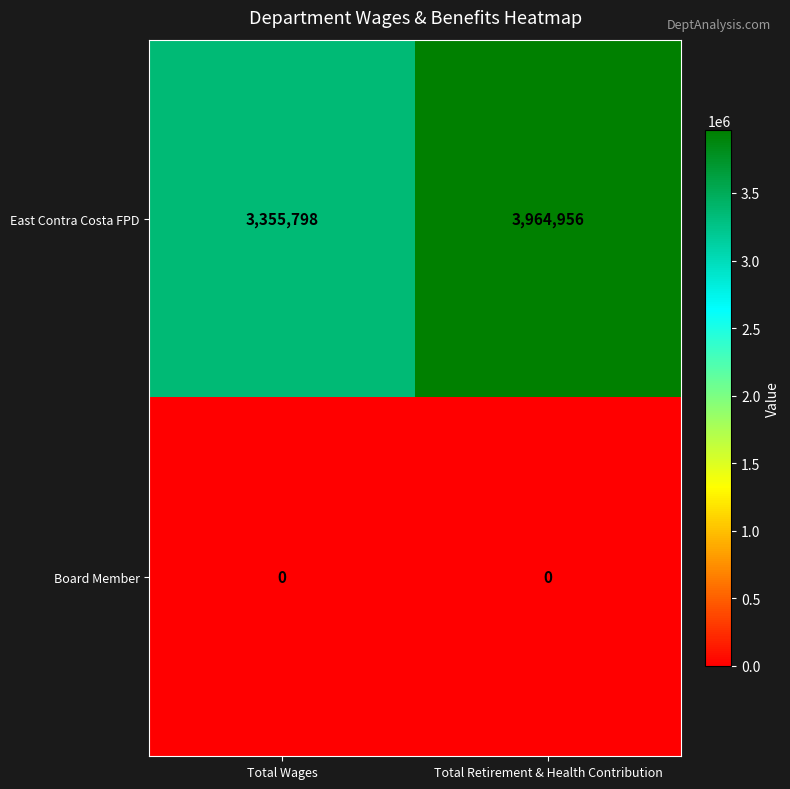

At which category is the sum across all series the highest?

Total Retirement & Health Contribution